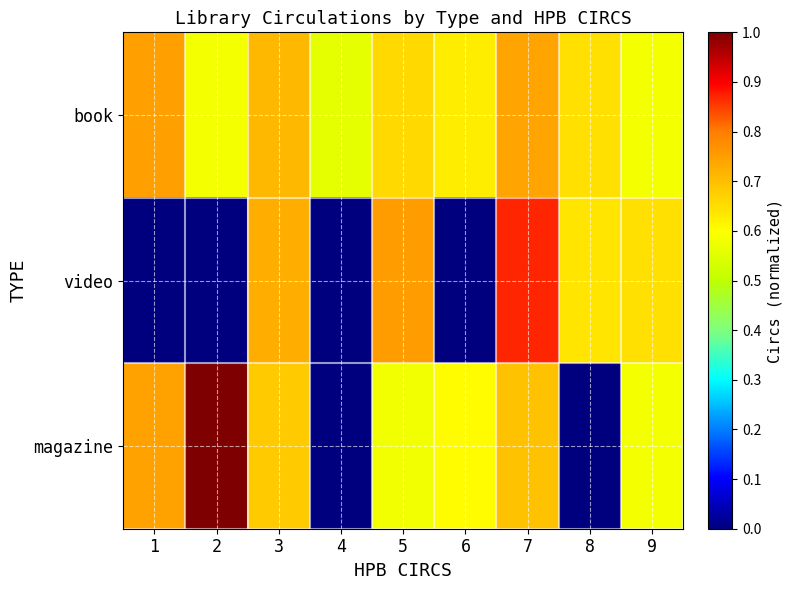

Which series changed the most between 1 and 5?

video